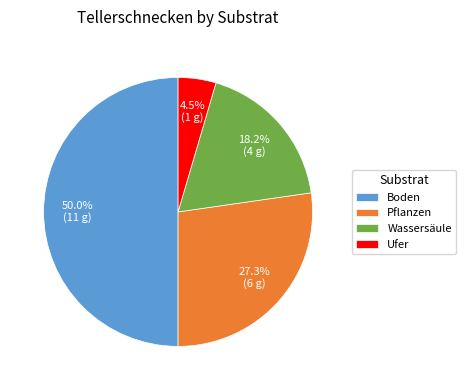

Does Pflanzen represent more than half of the total?

No